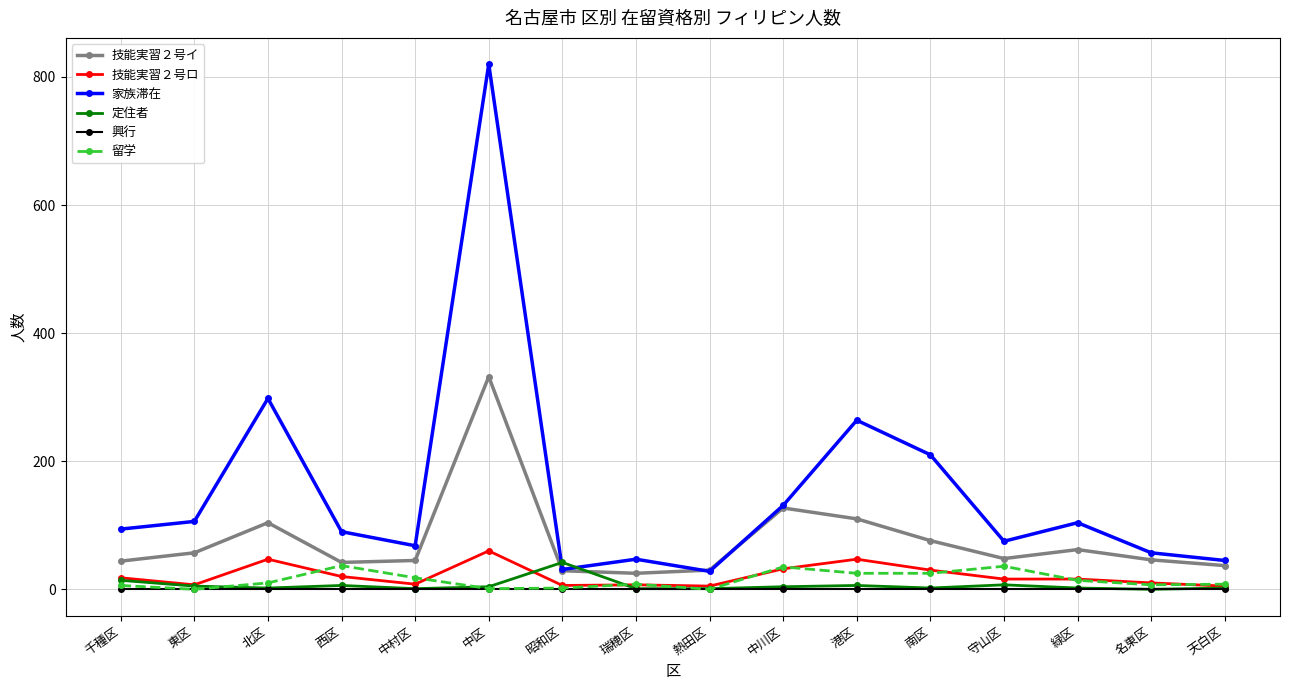

Which series changed the most between 千種区 and 中区?

家族滞在